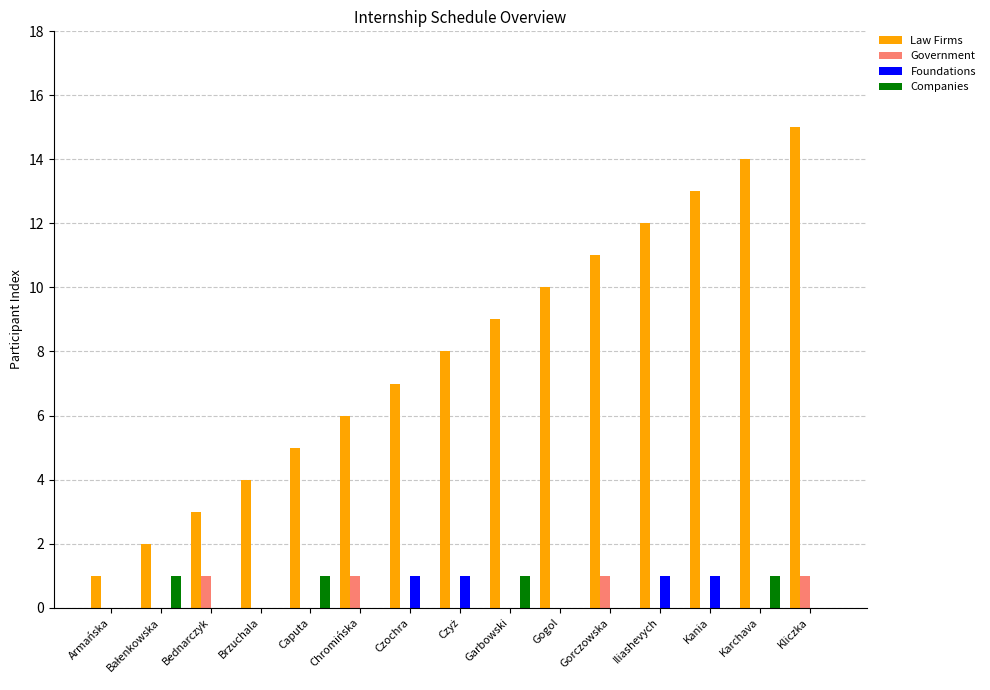

What is the sum of the Law Firms values at Kliczka and Garbowski?

24